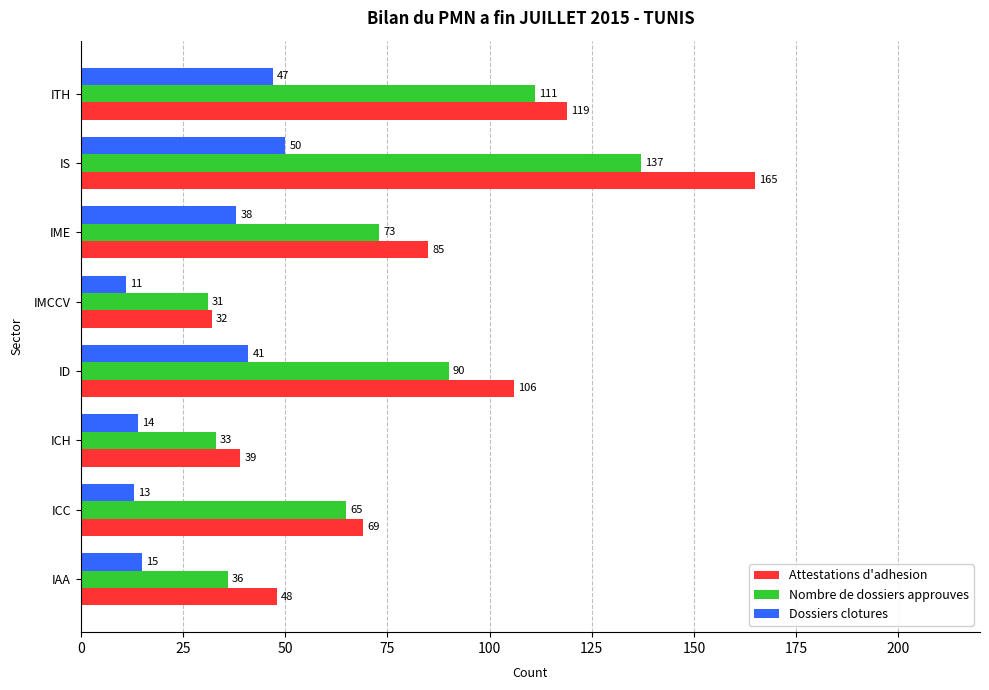

What is the greatest value displayed?

165